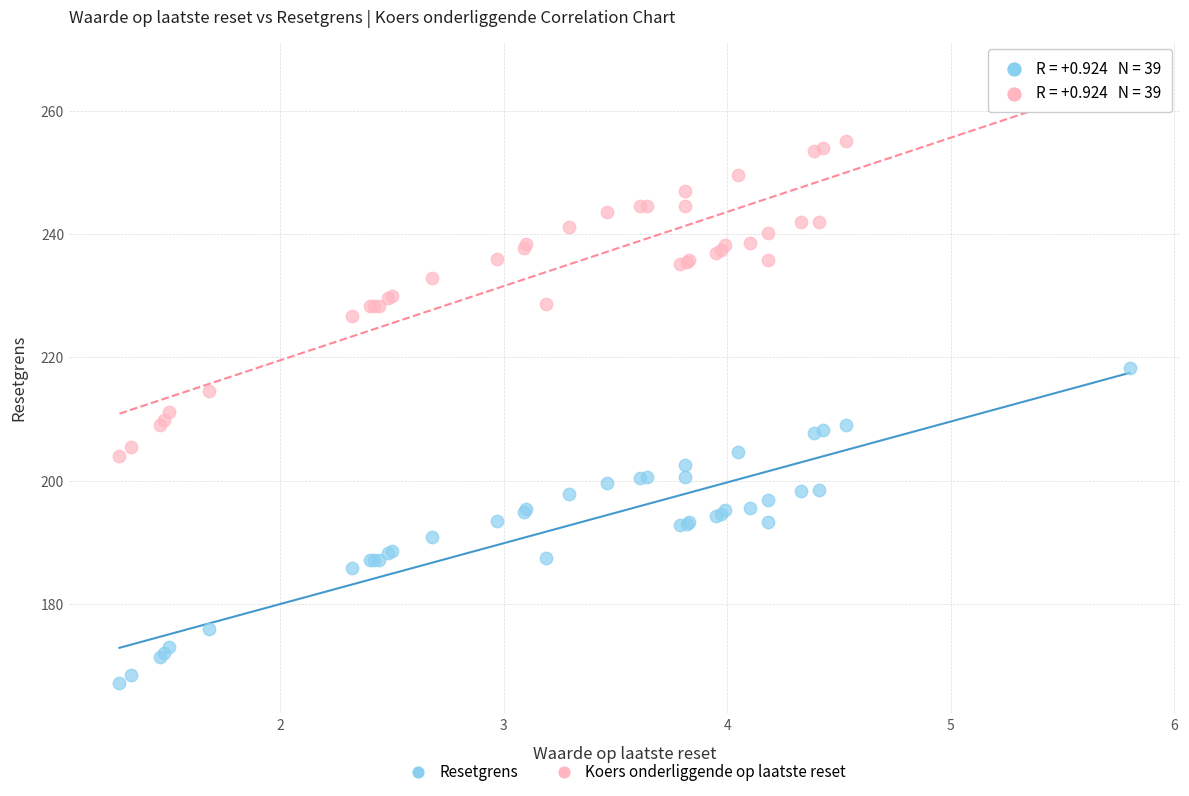

What are all the series names shown in the legend?

Resetgrens, Koers onderliggende op laatste reset